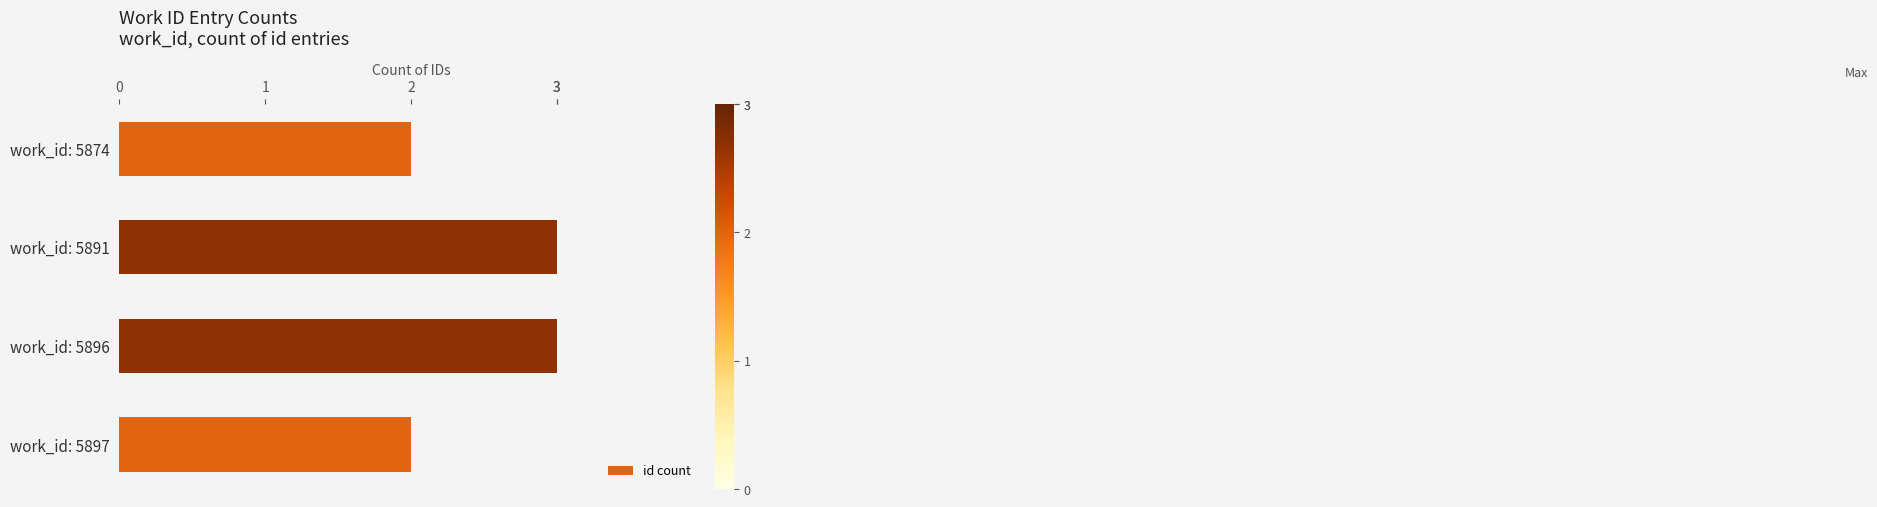

What is the value of the 1st bar from the top?

2